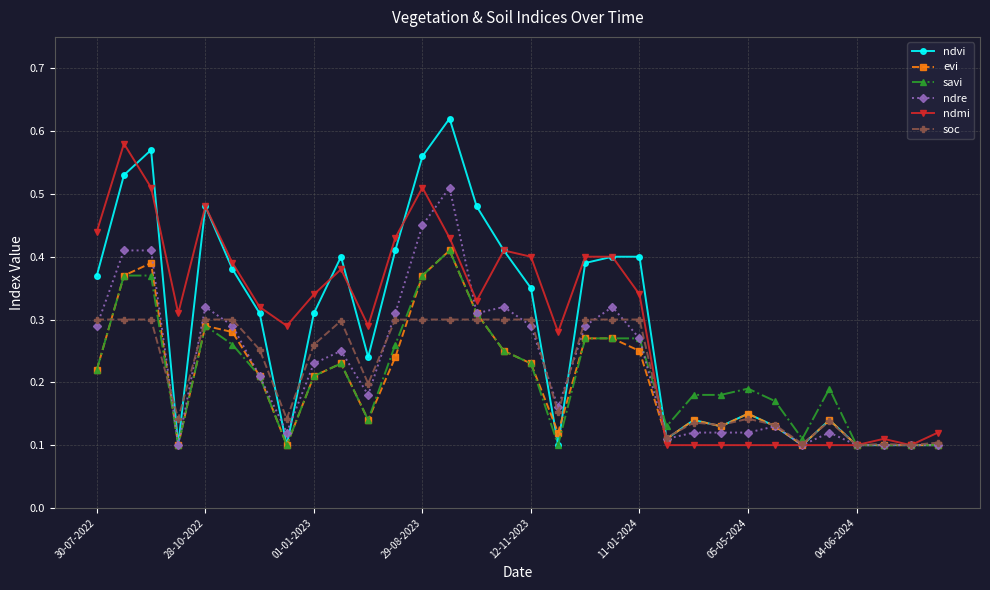

True or false: ndmi and soc intersect in this chart.

True